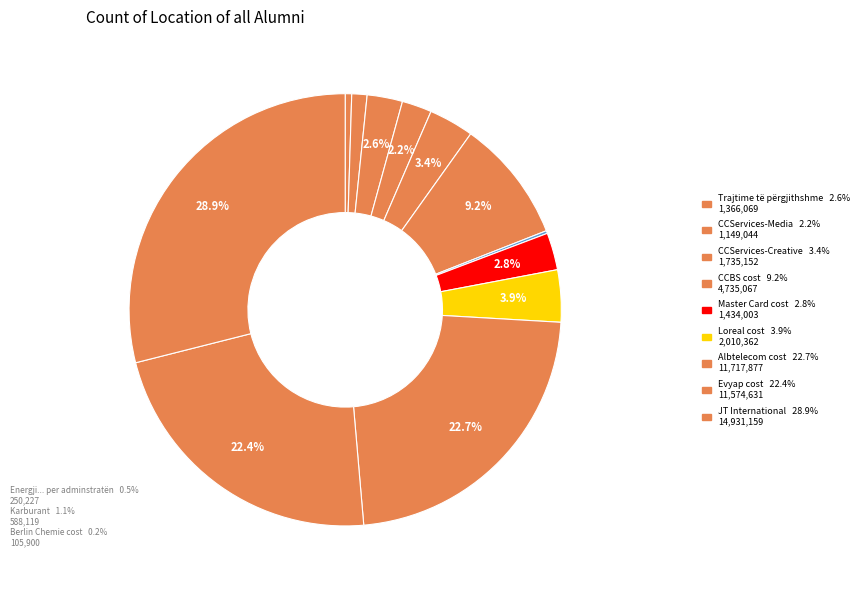

Which slice is the smallest?

Berlin Chemie cost